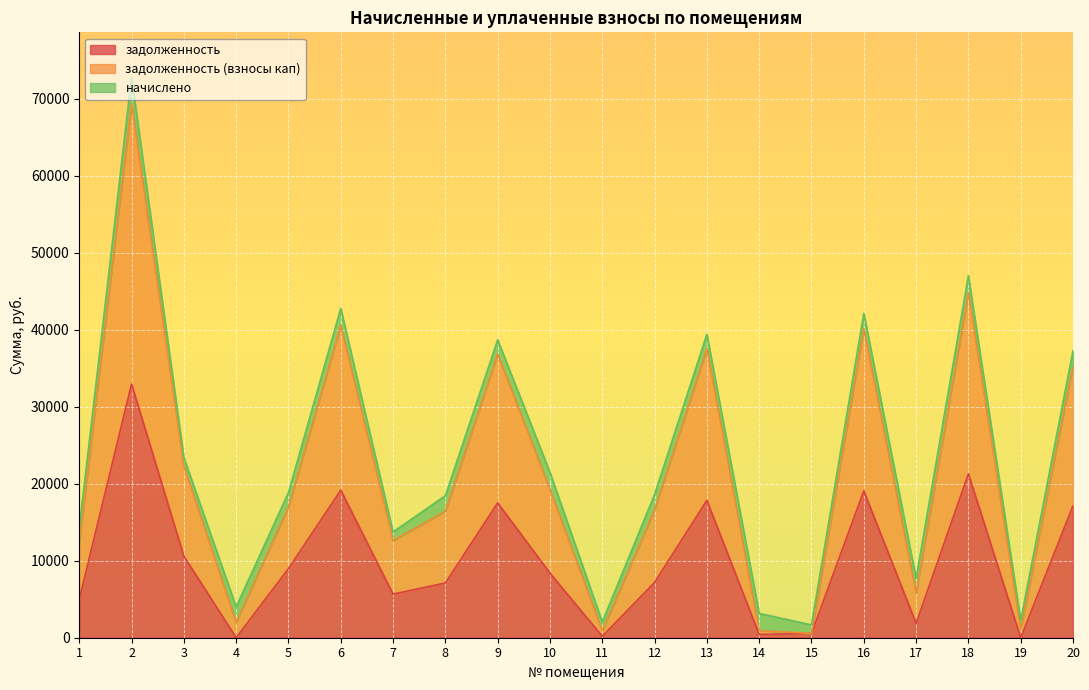

How many values in the задолженность series exceed 8380?

10